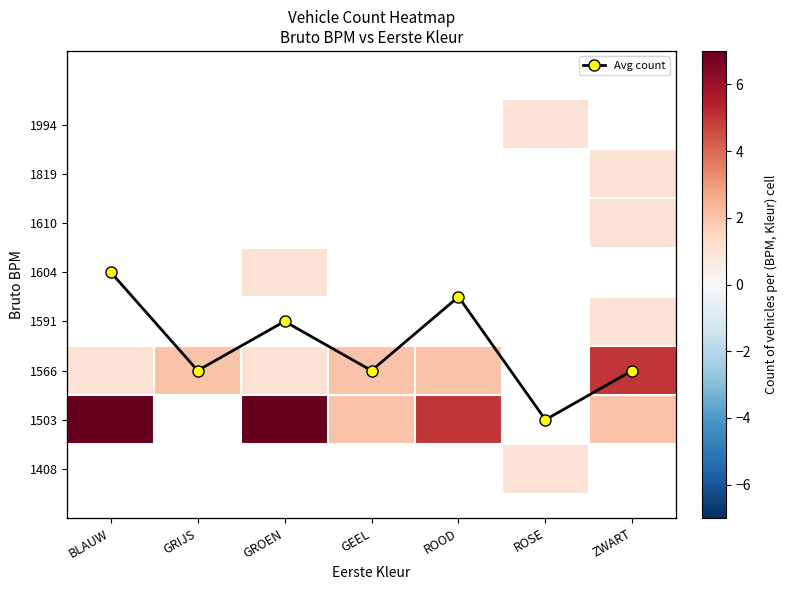

How many categories are shown in the chart?

7